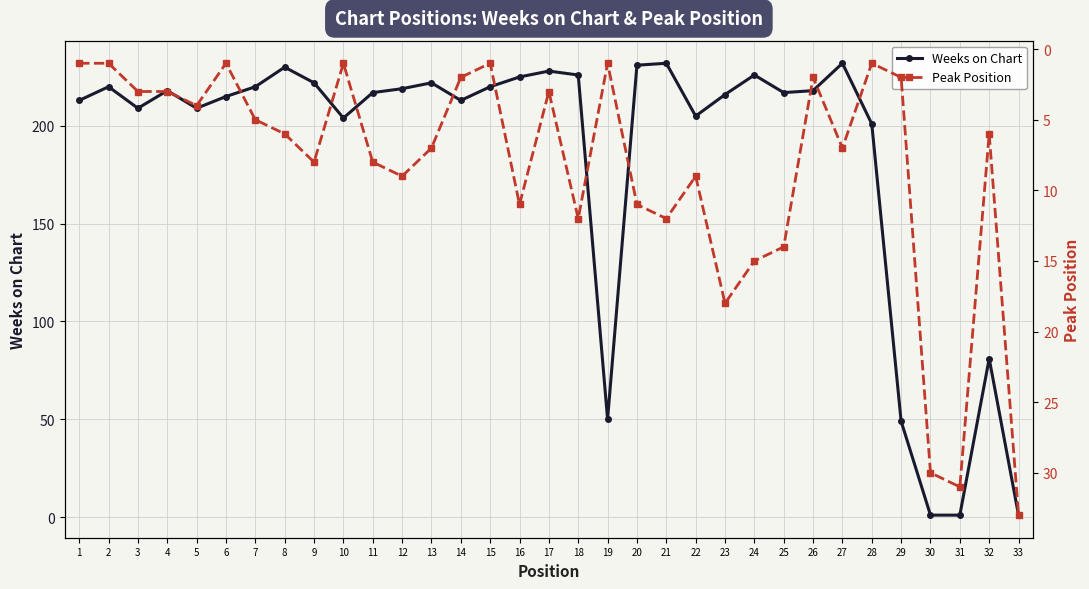

True or false: Weeks on Chart has a value of 222 at 9.

True